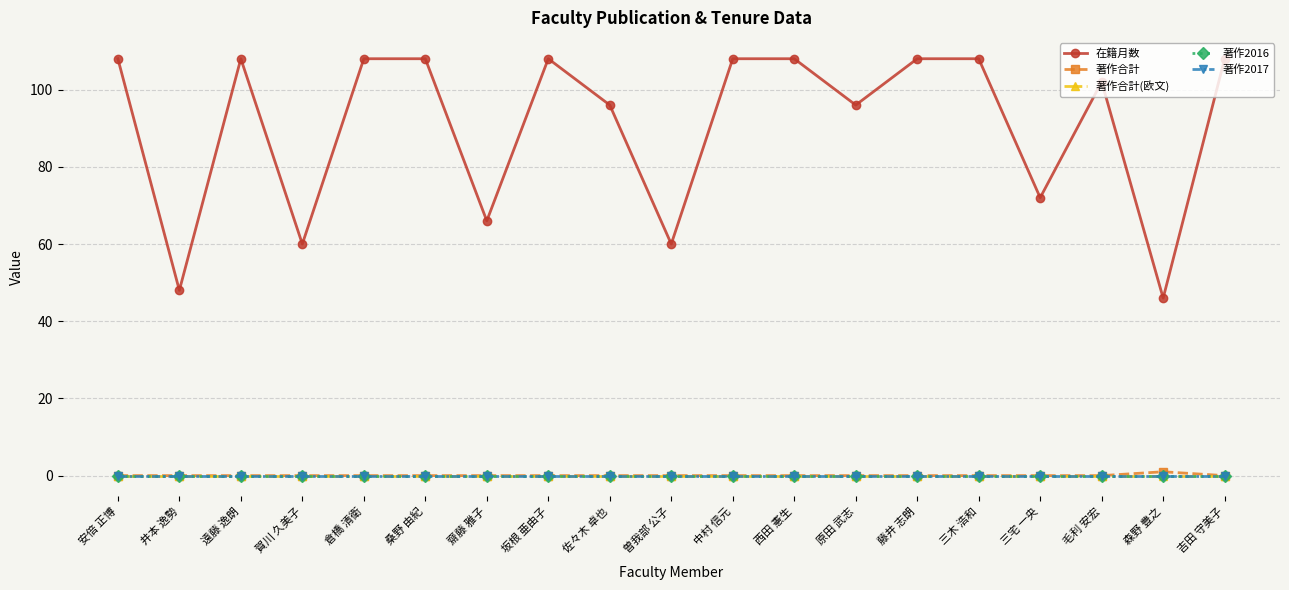

Which series has the largest total across all categories?

在籍月数